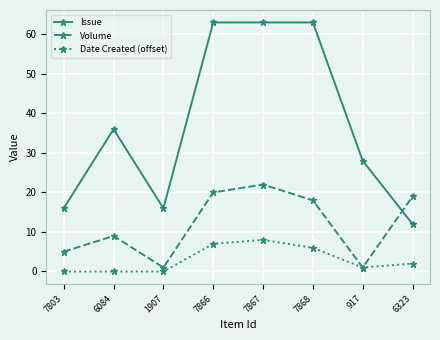

At which category does Issue reach its first local peak?

6084